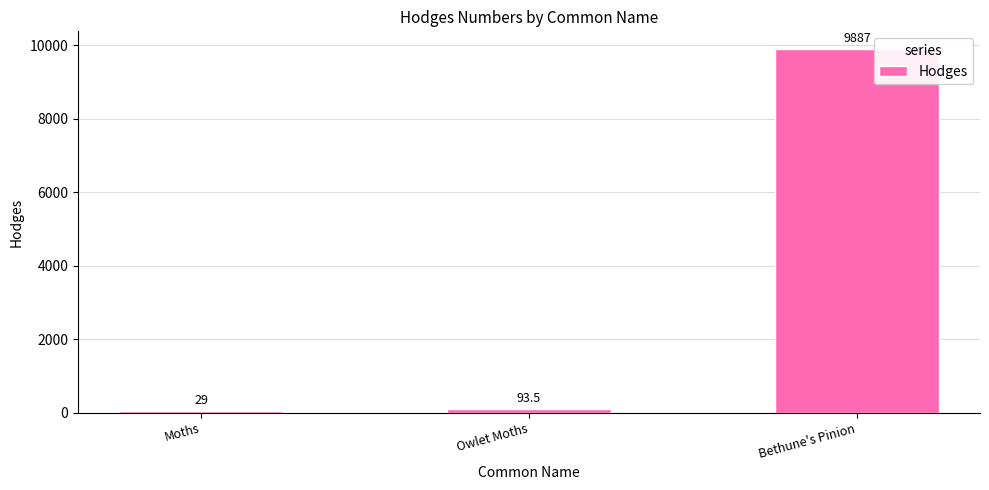

Is it true that the value at Moths is 29.0?

True